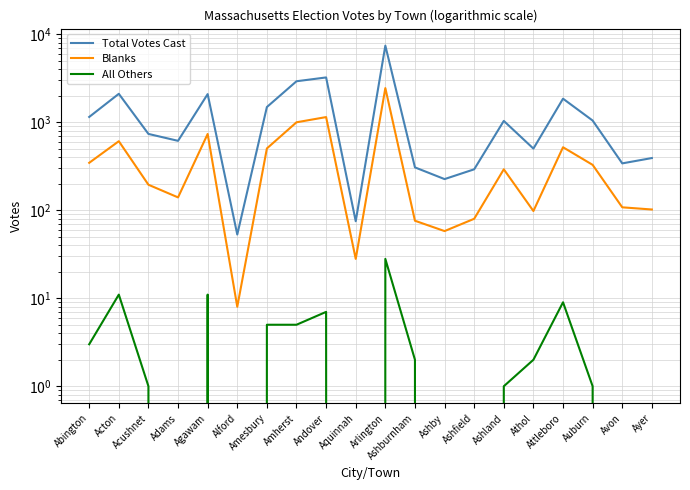

Rank the series at Amherst from highest to lowest value.

Total Votes Cast, Blanks, All Others